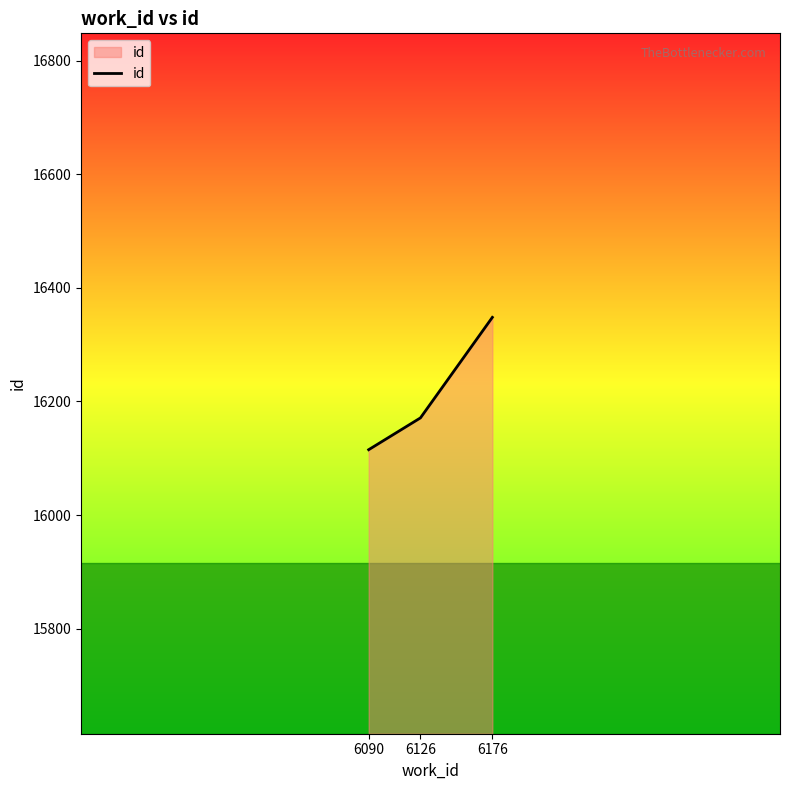

Read the value at 6176.

16348